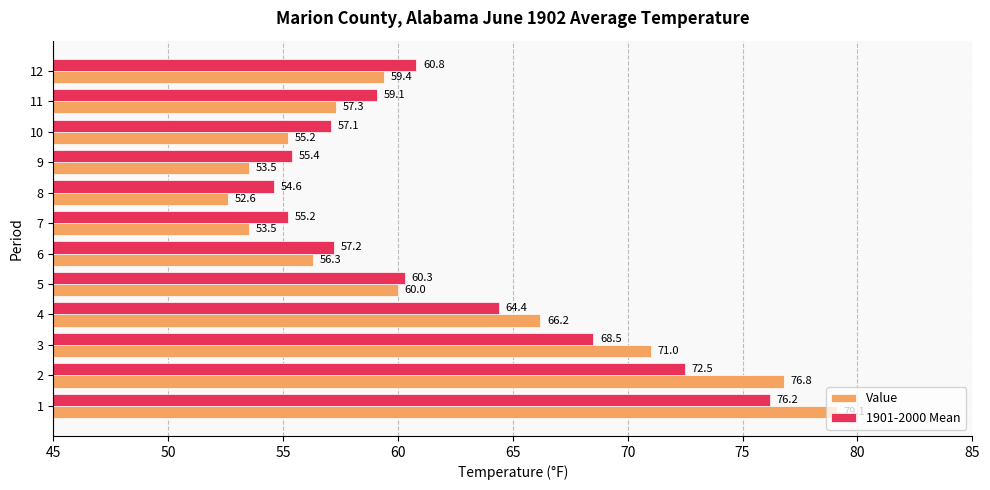

Rank the series by their average value, from lowest to highest.

Value, 1901-2000 Mean